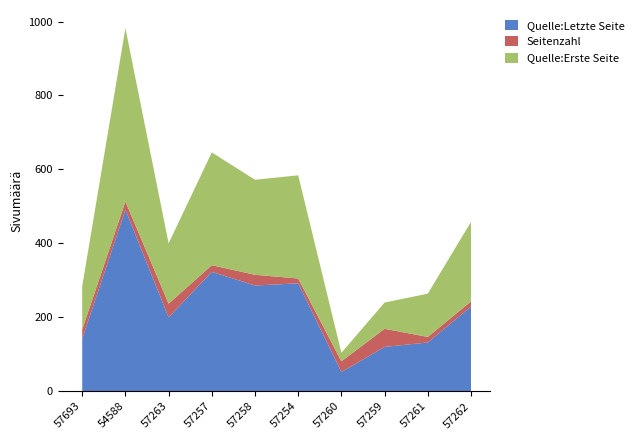

Reading left to right, transcribe all the data shown in this chart.

Quelle:Letzte Seite: OPUS4-57693=142	OPUS4-54588=491	OPUS4-57263=200	OPUS4-57257=323	OPUS4-57258=286	OPUS4-57254=292	OPUS4-57260=52	OPUS4-57259=120	OPUS4-57261=132	OPUS4-57262=229
Seitenzahl: OPUS4-57693=25	OPUS4-54588=22	OPUS4-57263=37	OPUS4-57257=18	OPUS4-57258=29	OPUS4-57254=13	OPUS4-57260=29	OPUS4-57259=49	OPUS4-57261=15	OPUS4-57262=14
Quelle:Erste Seite: OPUS4-57693=117	OPUS4-54588=469	OPUS4-57263=163	OPUS4-57257=305	OPUS4-57258=257	OPUS4-57254=279	OPUS4-57260=23	OPUS4-57259=71	OPUS4-57261=117	OPUS4-57262=215